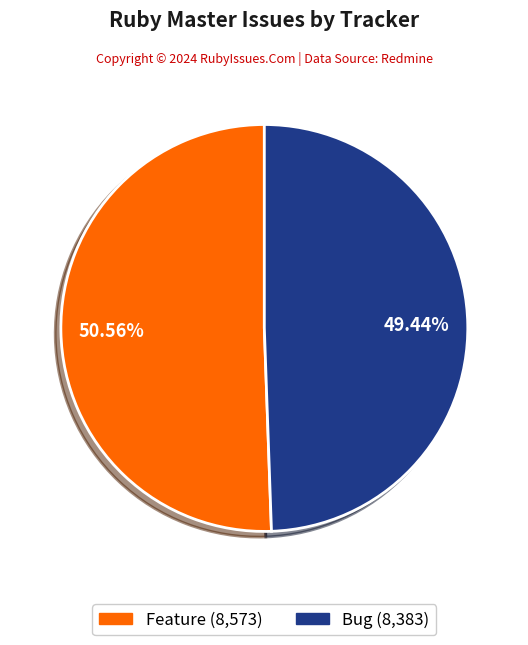

Is it true that Feature is 51% of the pie?

True